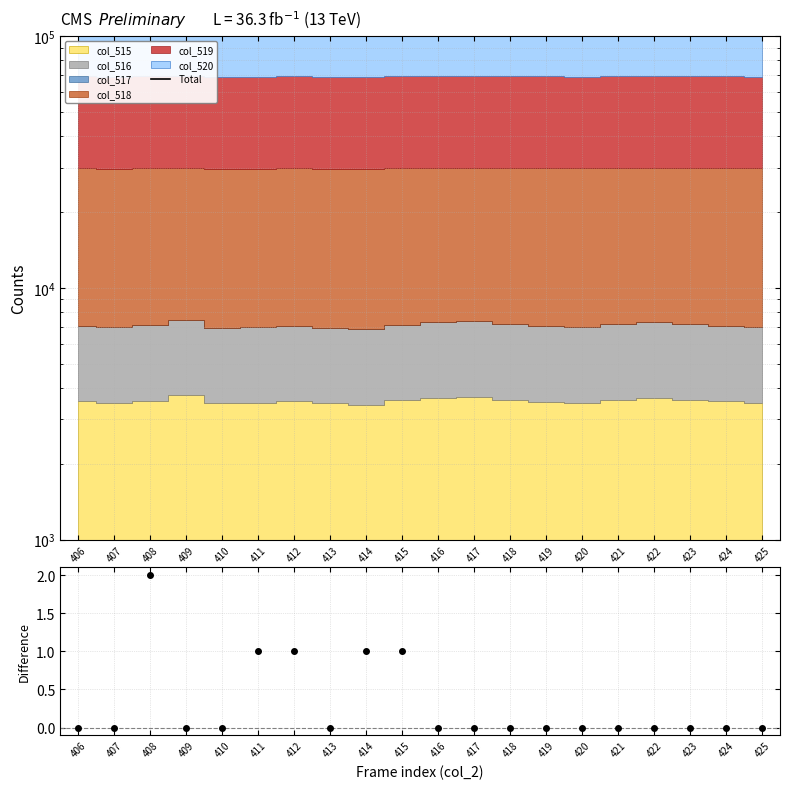

True or false: the data has more than 0 interior local peaks.

True